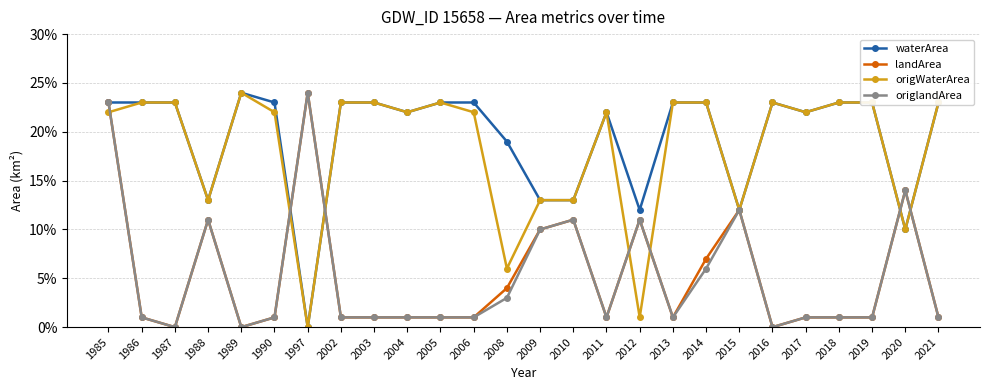

What are all the series names shown in the legend?

waterArea, landArea, origWaterArea, origlandArea